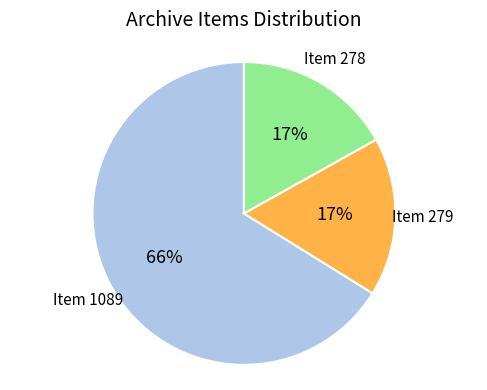

How many segments does this pie chart have?

3